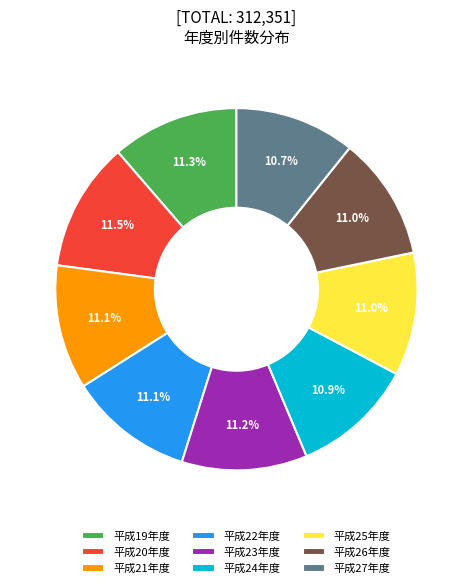

How many slices are in this pie chart?

9